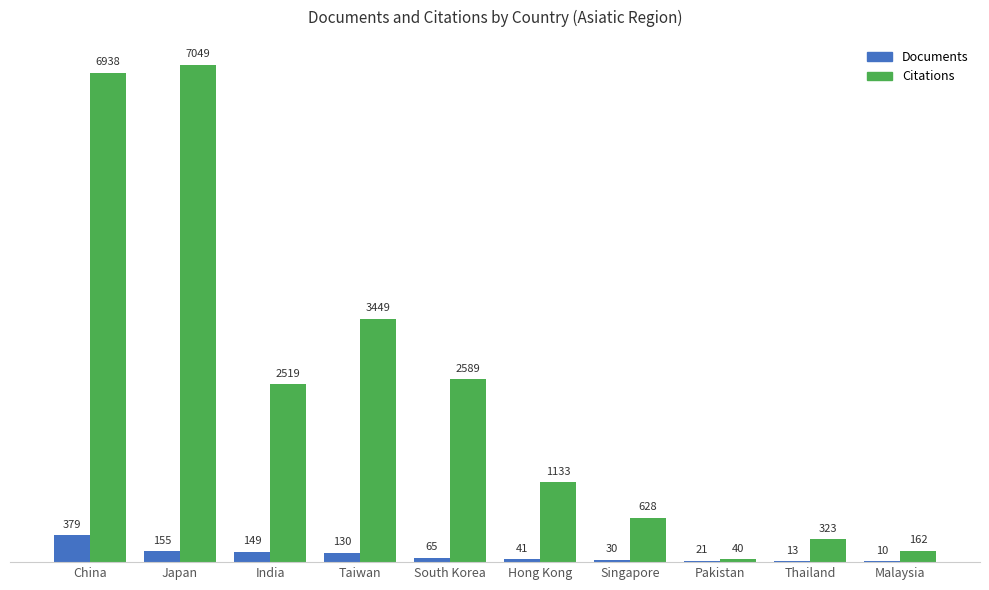

At which category is the sum across all series the highest?

China